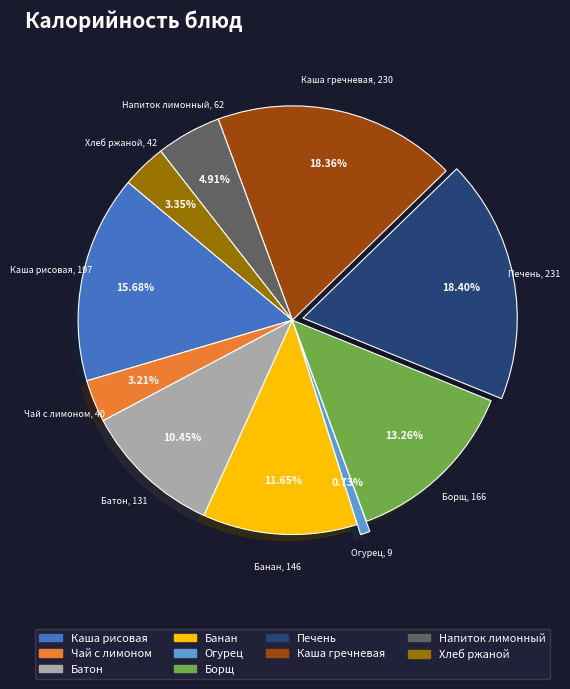

Does any single category account for the majority?

No